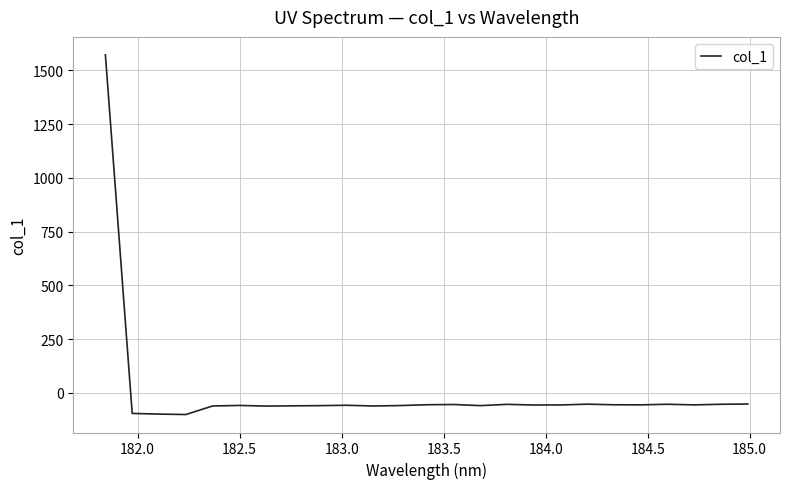

What is the greatest value displayed?

1571.6